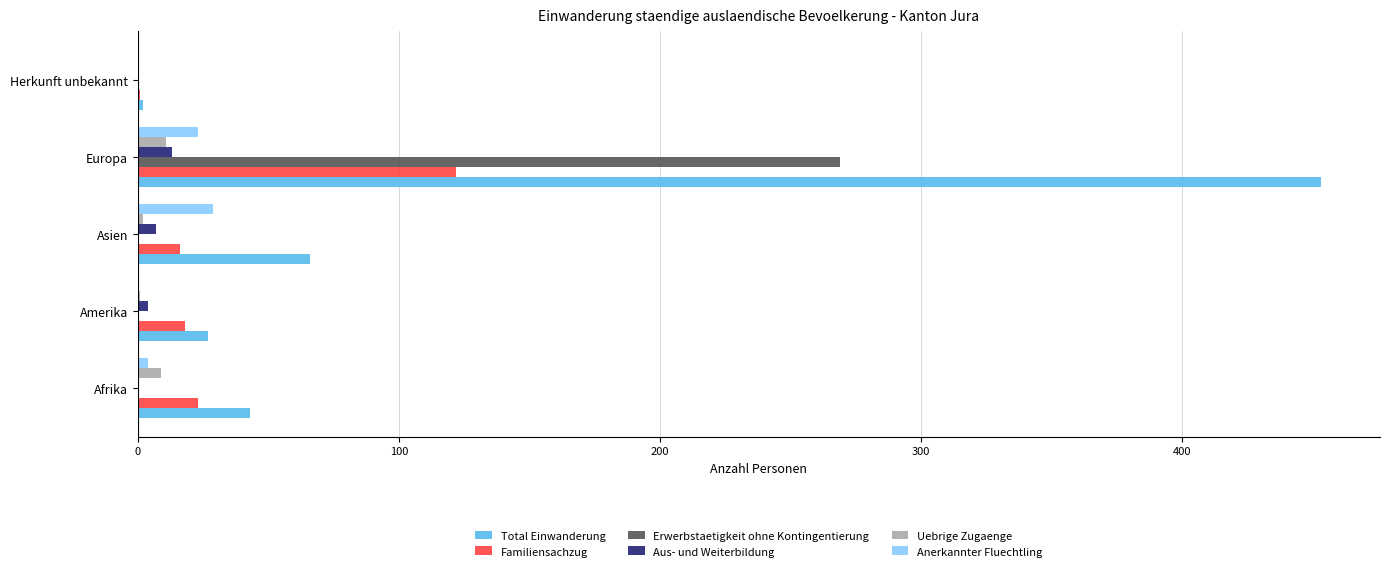

What is the maximum value shown in the chart?

453